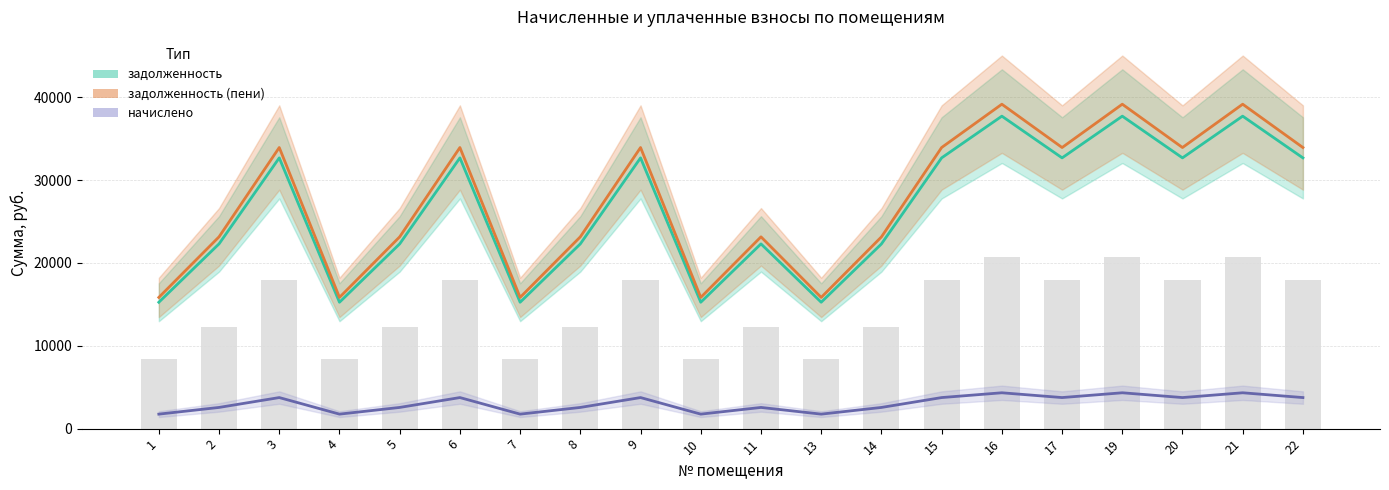

Which series has the largest total across all categories?

задолженность (пени)